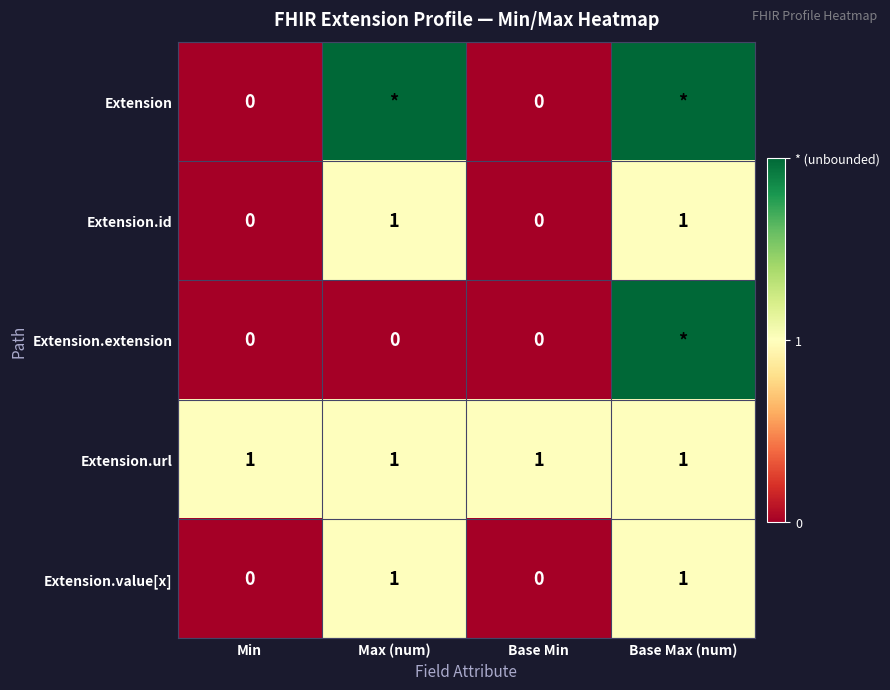

At how many categories does at least one series exceed 0?

4